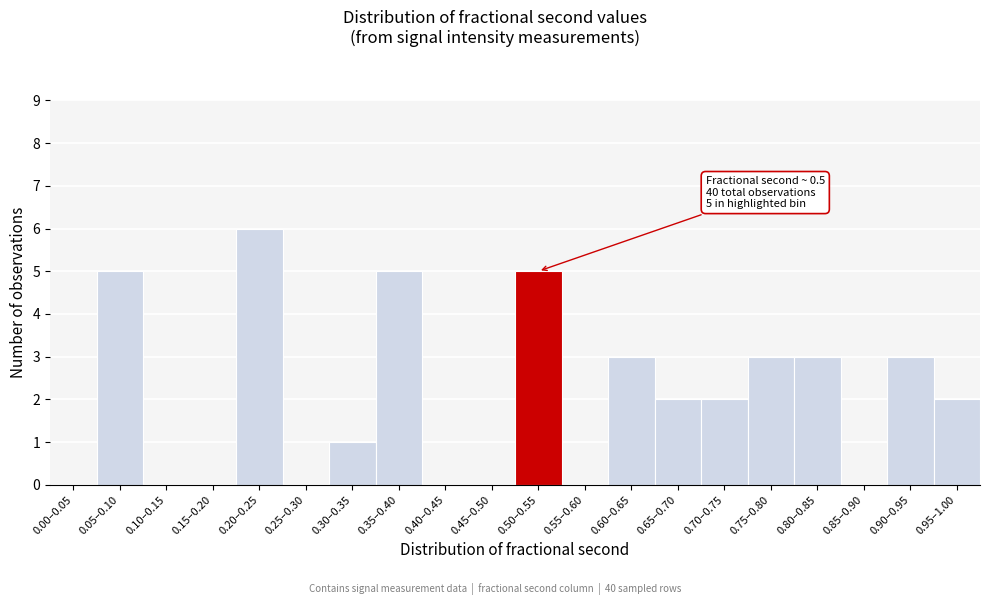

Reading right to left, list all the values displayed in this chart.

0.95–1.00=2	0.90–0.95=3	0.85–0.90=0	0.80–0.85=3	0.75–0.80=3	0.70–0.75=2	0.65–0.70=2	0.60–0.65=3	0.55–0.60=0	0.50–0.55=5	0.45–0.50=0	0.40–0.45=0	0.35–0.40=5	0.30–0.35=1	0.25–0.30=0	0.20–0.25=6	0.15–0.20=0	0.10–0.15=0	0.05–0.10=5	0.00–0.05=0